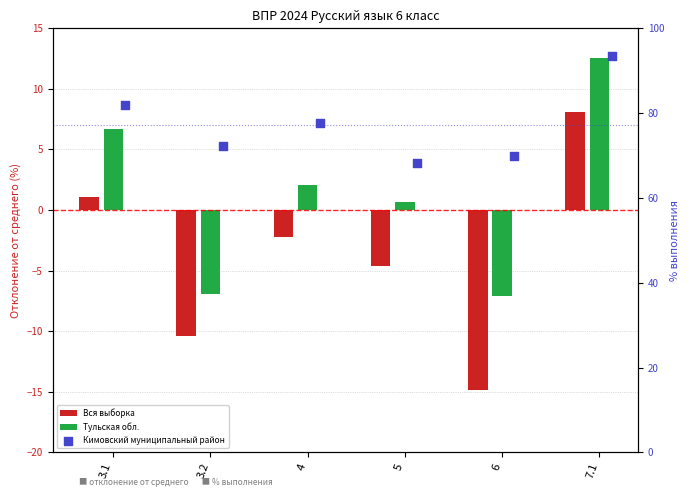

What is the total value across all series at 4?

77.5